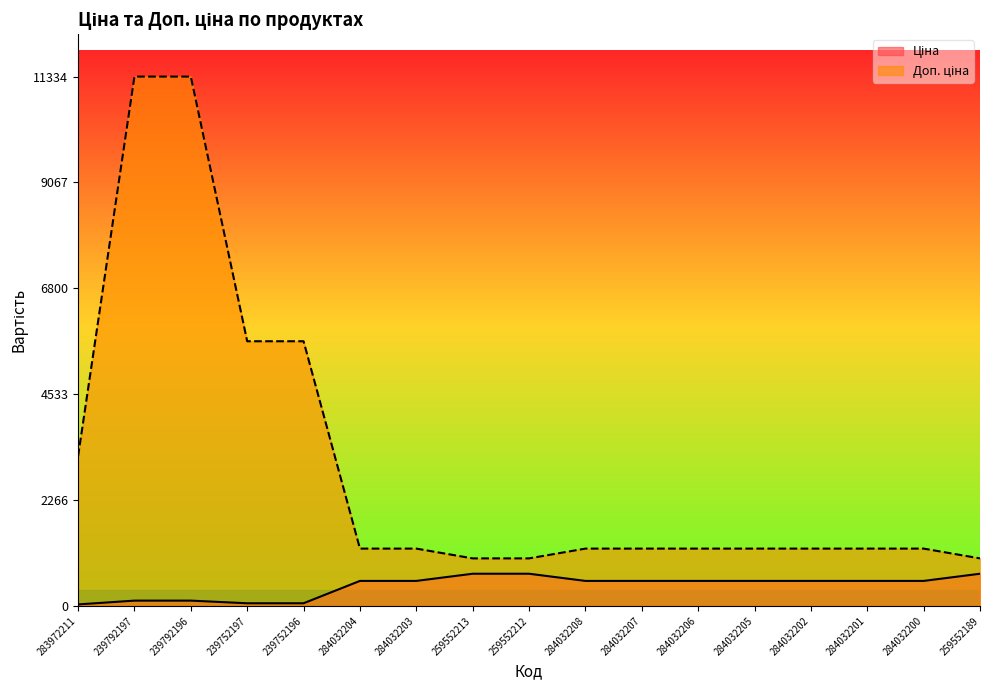

What is the label of the 2nd point from the right?

284032200